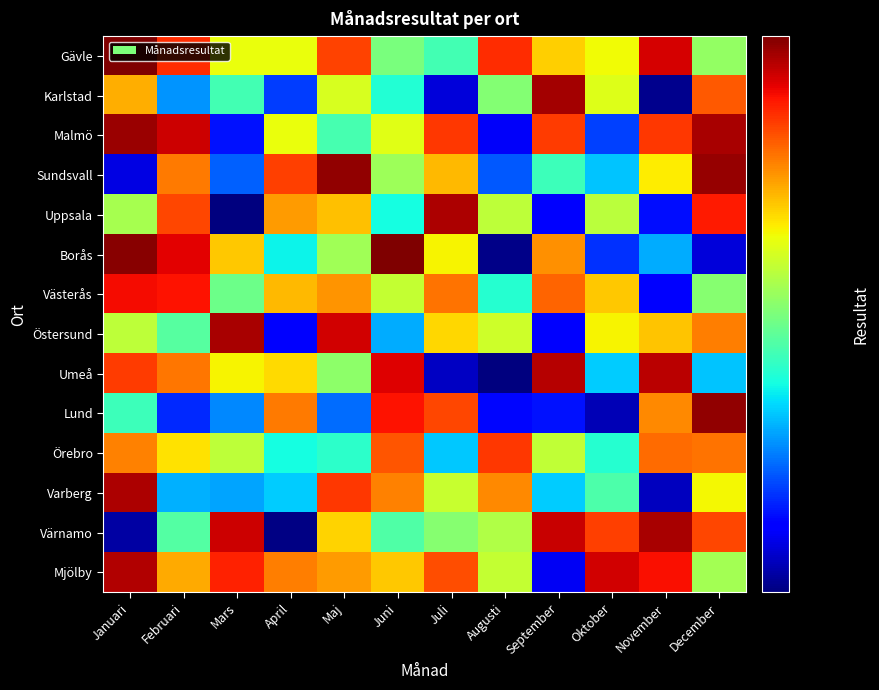

At Juli, list the series in order from largest to smallest.

Uppsala, Malmö, Lund, Mjölby, Västerås, Sundsvall, Östersund, Borås, Varberg, Värnamo, Gävle, Örebro, Karlstad, Umeå